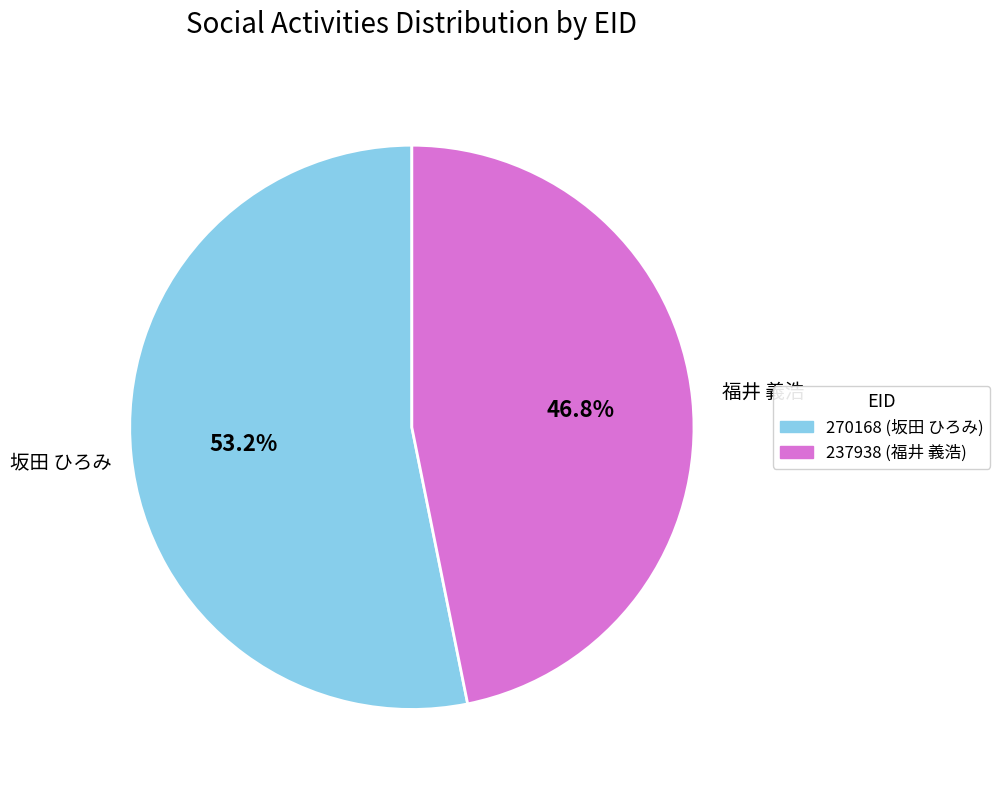

The 270168 slice represents 53% of the pie. True or false?

True